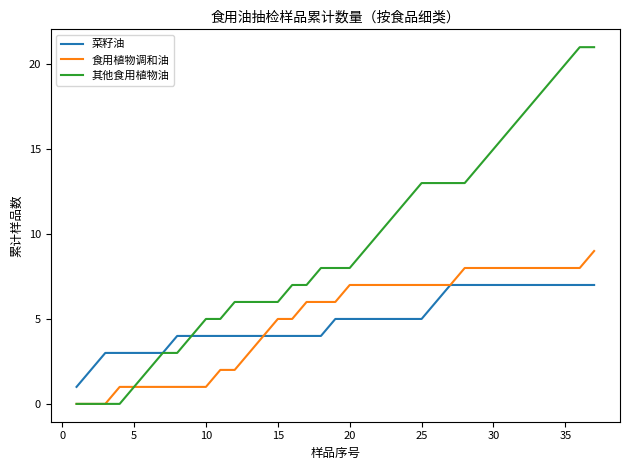

Which series has the largest range (max minus min)?

其他食用植物油